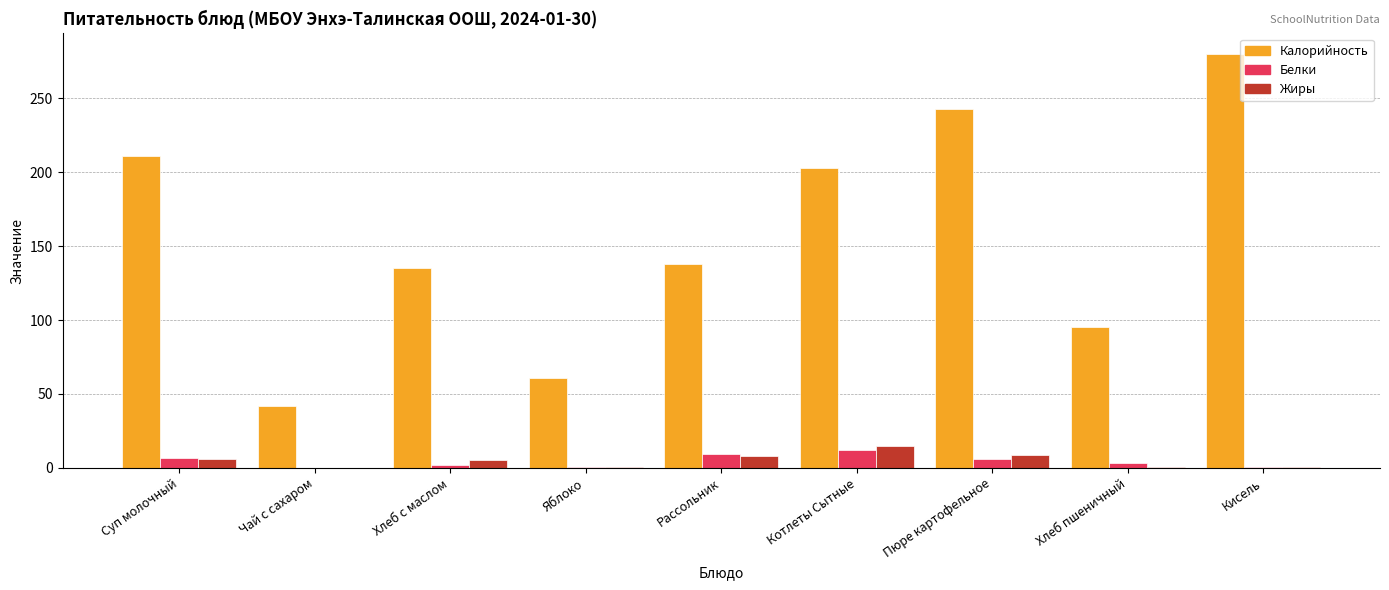

The value of Калорийность at Чай с сахаром is 41.7. True or false?

True